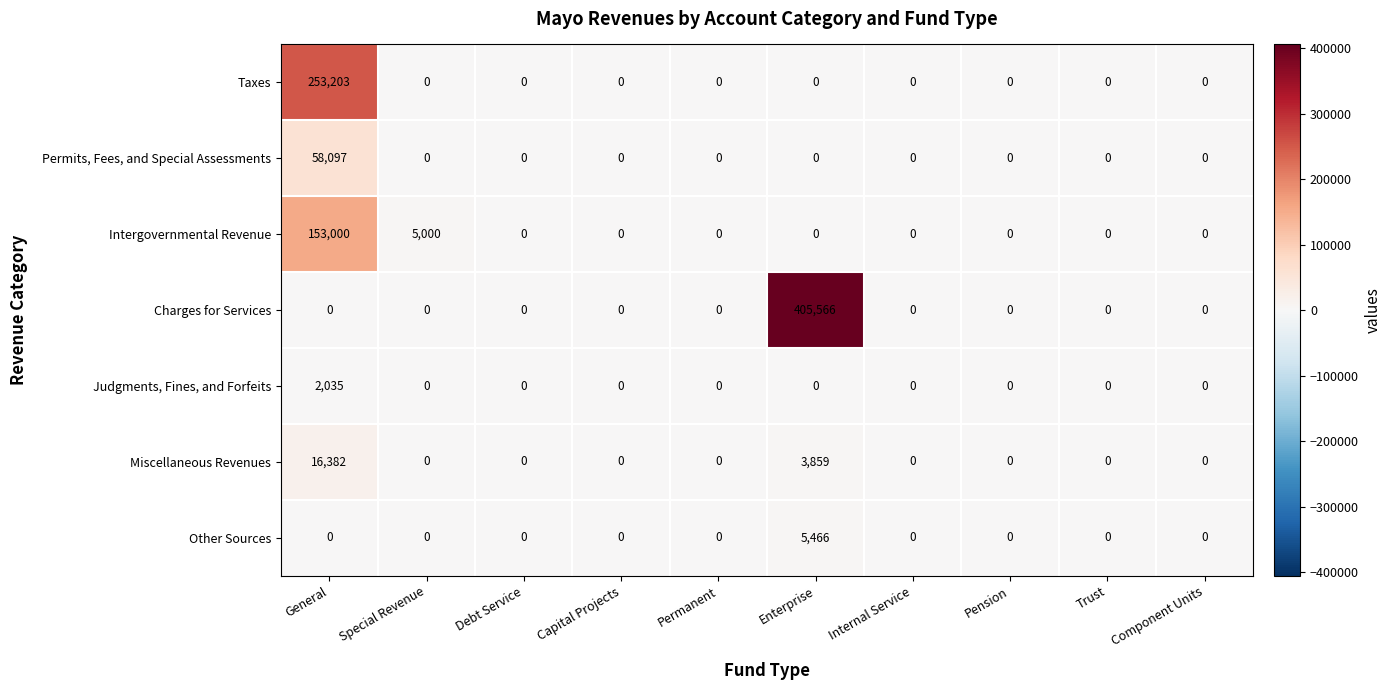

True or false: Intergovernmental Revenue has a value of 1410 at Special Revenue.

False